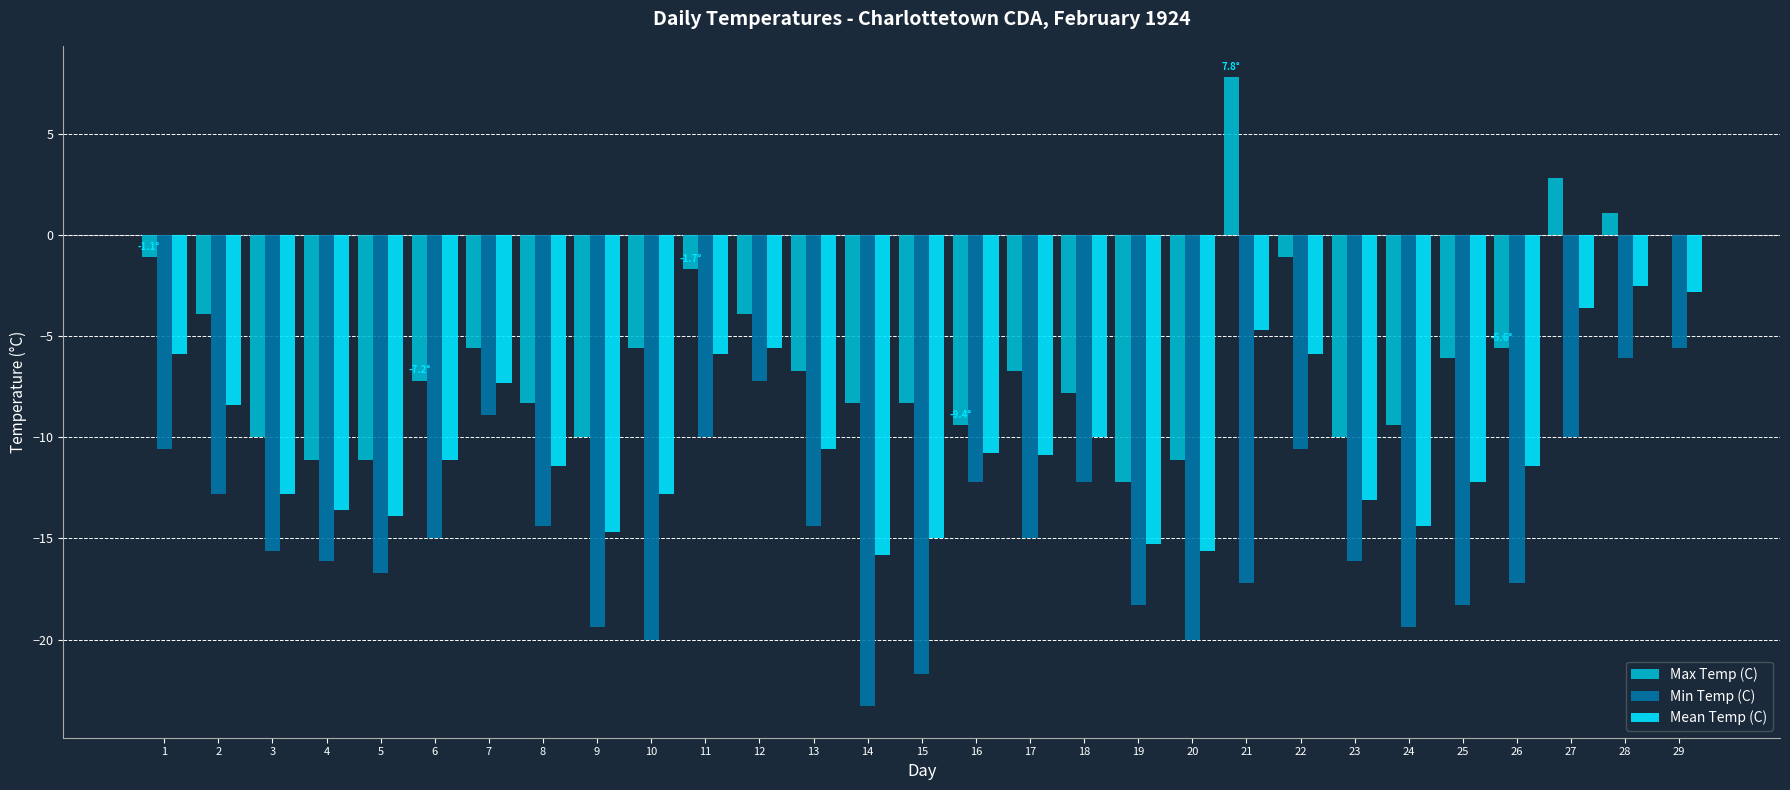

How many data points does each series have?

29